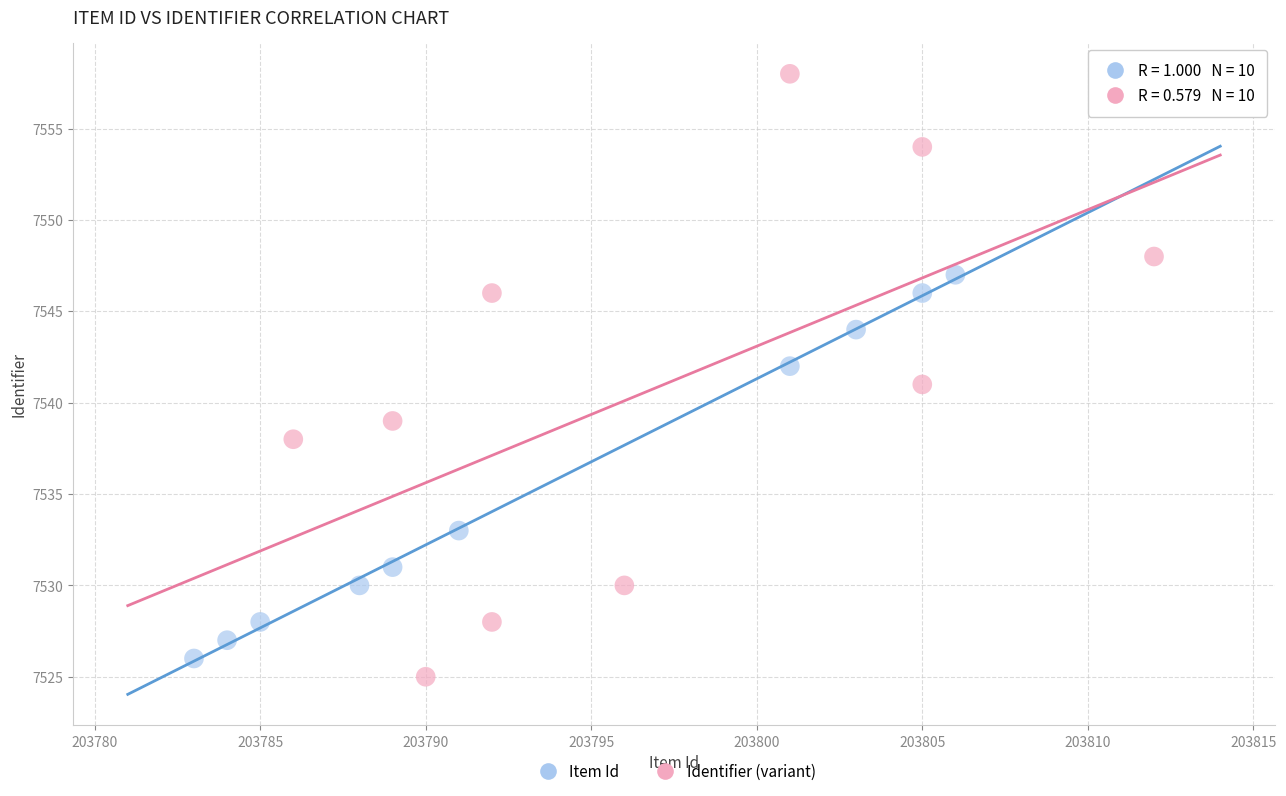

Which series reaches the maximum Y coordinate?

Identifier (variant)